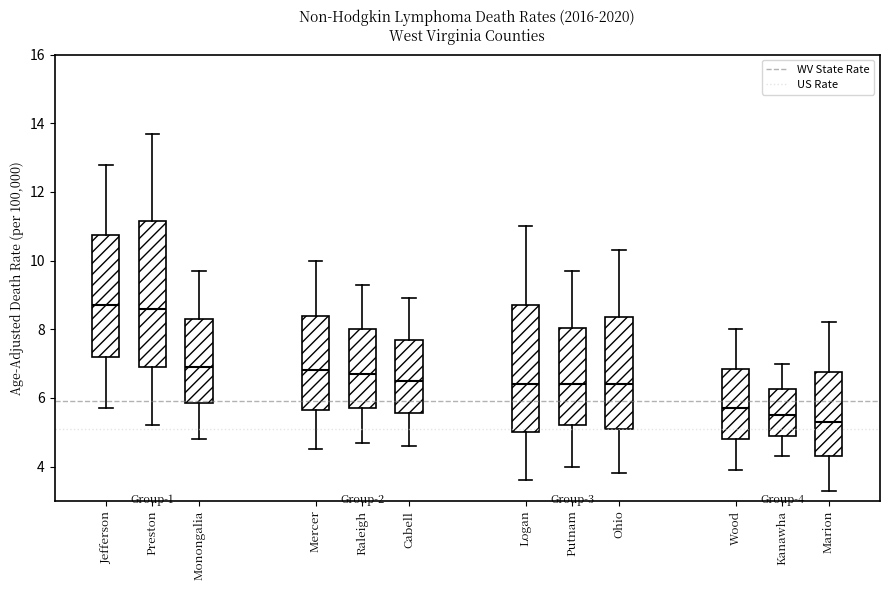

Which box has the lowest median line?

Marion